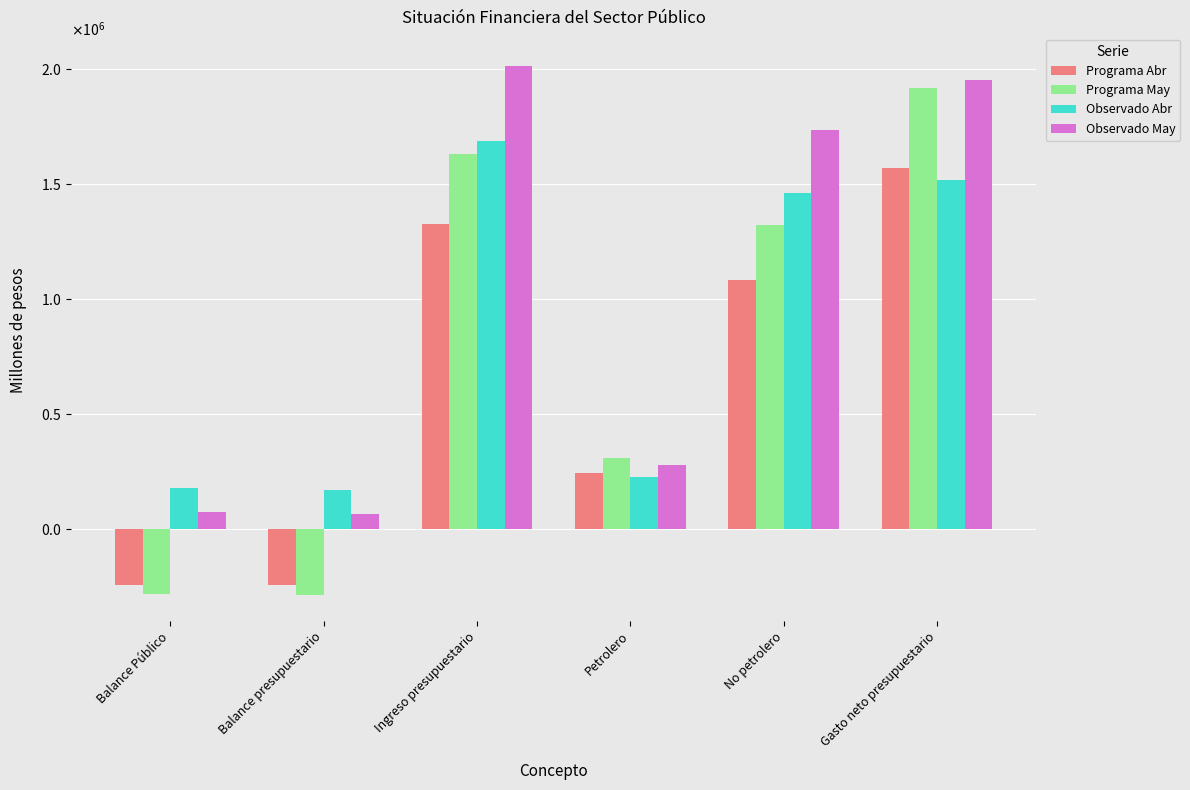

Rank the series by their average value, from lowest to highest.

Programa Abr, Programa May, Observado Abr, Observado May